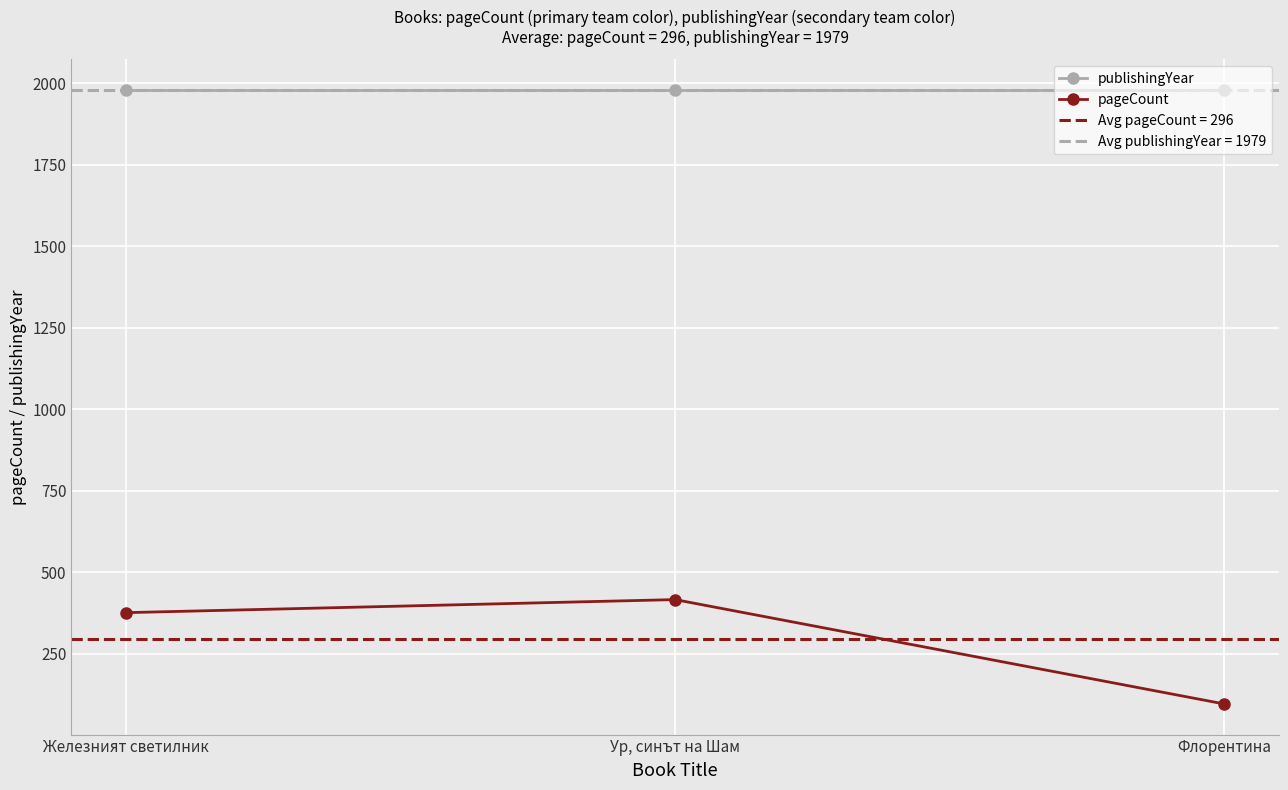

What is the spread (max minus min) of values at Флорентина?

1883